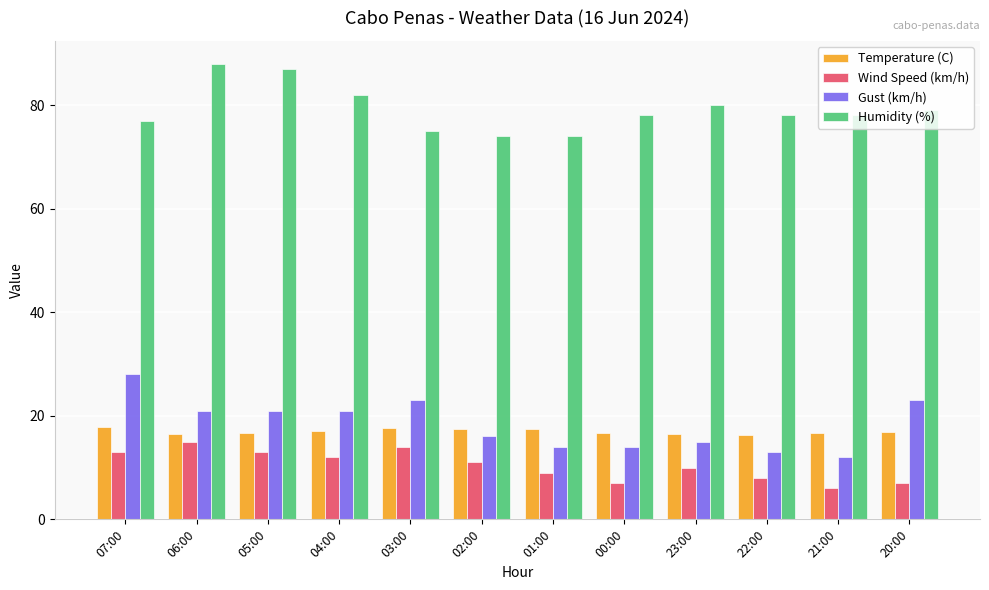

What is the average value of the Humidity (%) series?

79.2